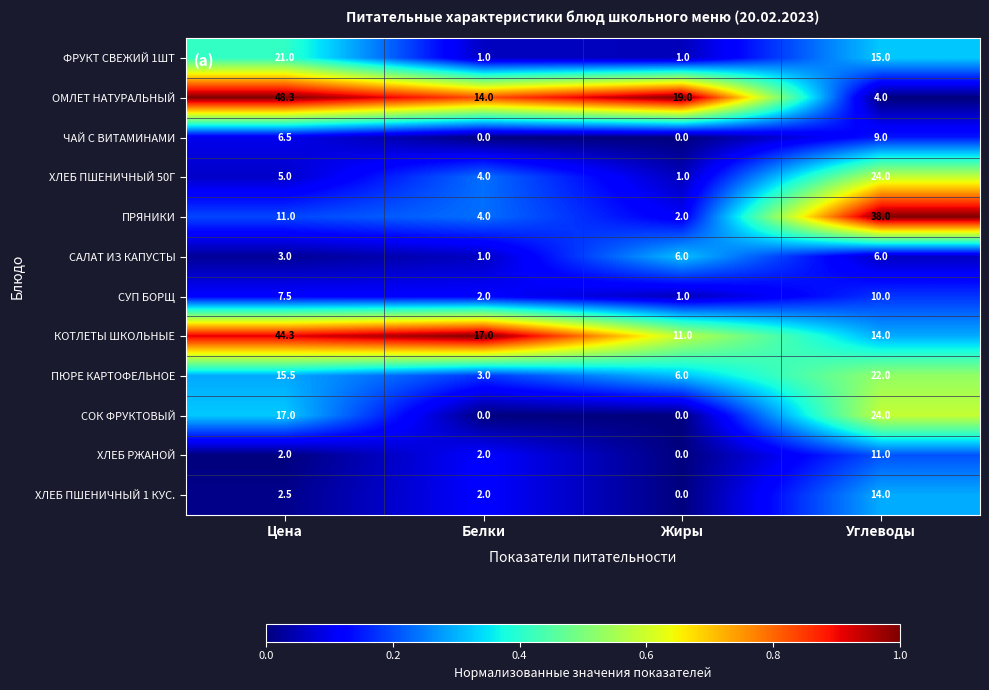

True or false: ПЮРЕ КАРТОФЕЛЬНОЕ has a value of 34.0 at Углеводы.

False